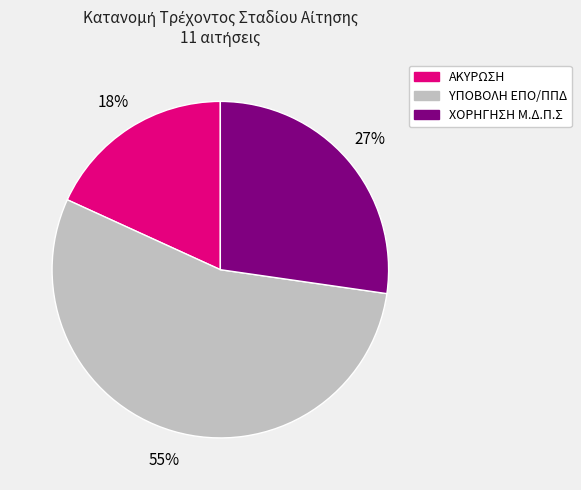

What is the smallest slice in the pie chart?

ΑΚΥΡΩΣΗ